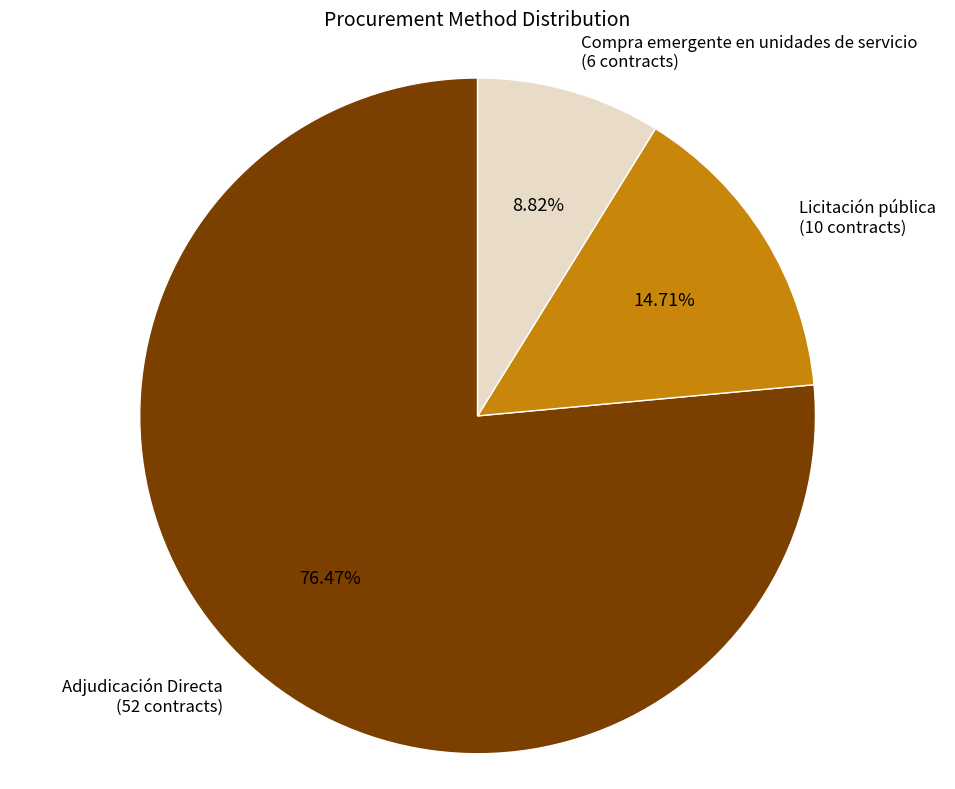

How many slices are in this pie chart?

3